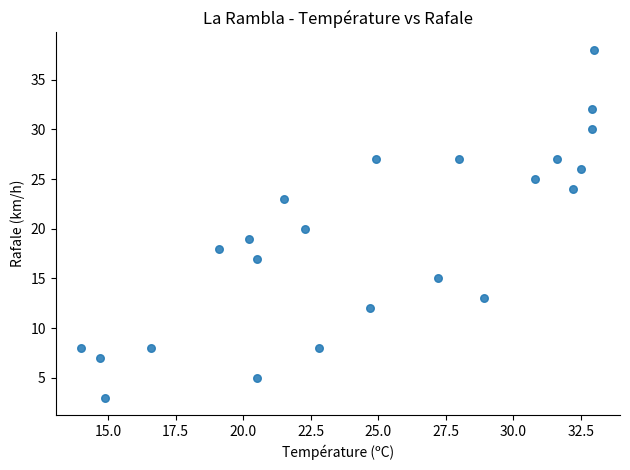

What is the range of Y values (max minus min)?

35